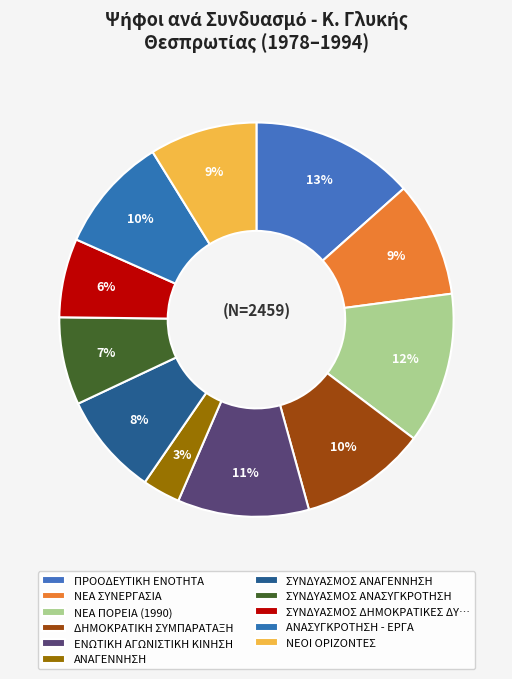

The ΠΡΟΟΔΕΥΤΙΚΗ ΕΝΟΤΗΤΑ slice represents 1% of the pie. True or false?

False